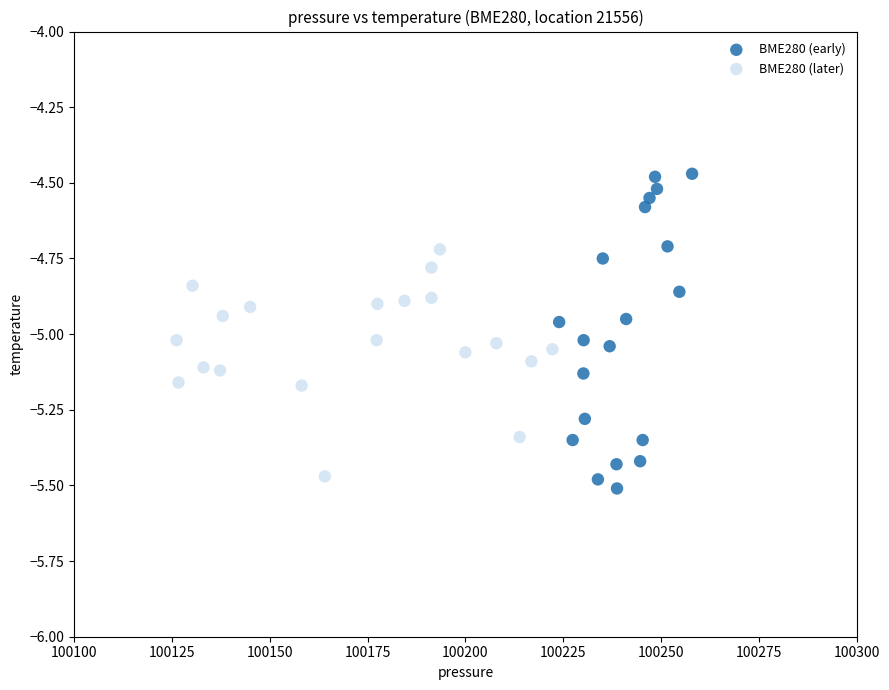

What are all the series names shown in the legend?

BME280 (early), BME280 (later)